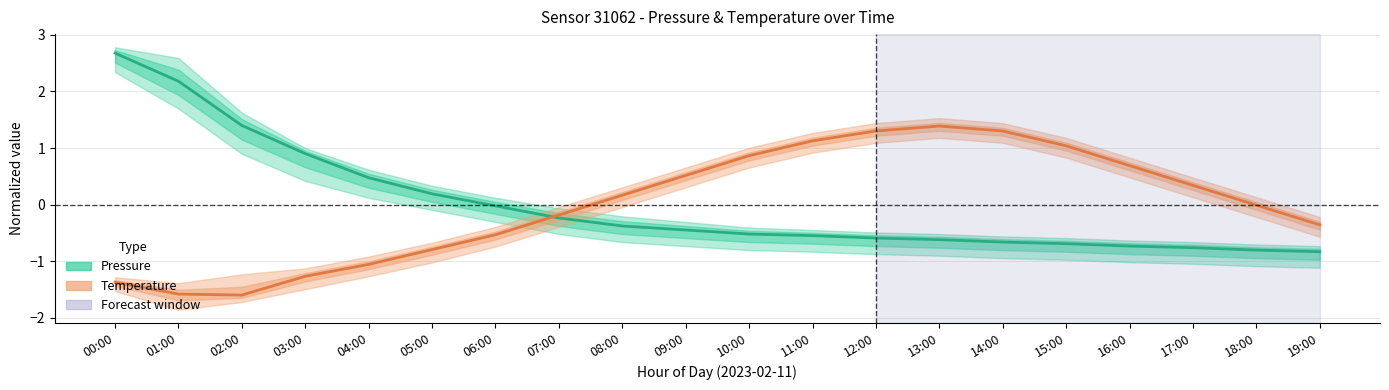

Where does the Pressure (normalized) series first go above 0?

00:00